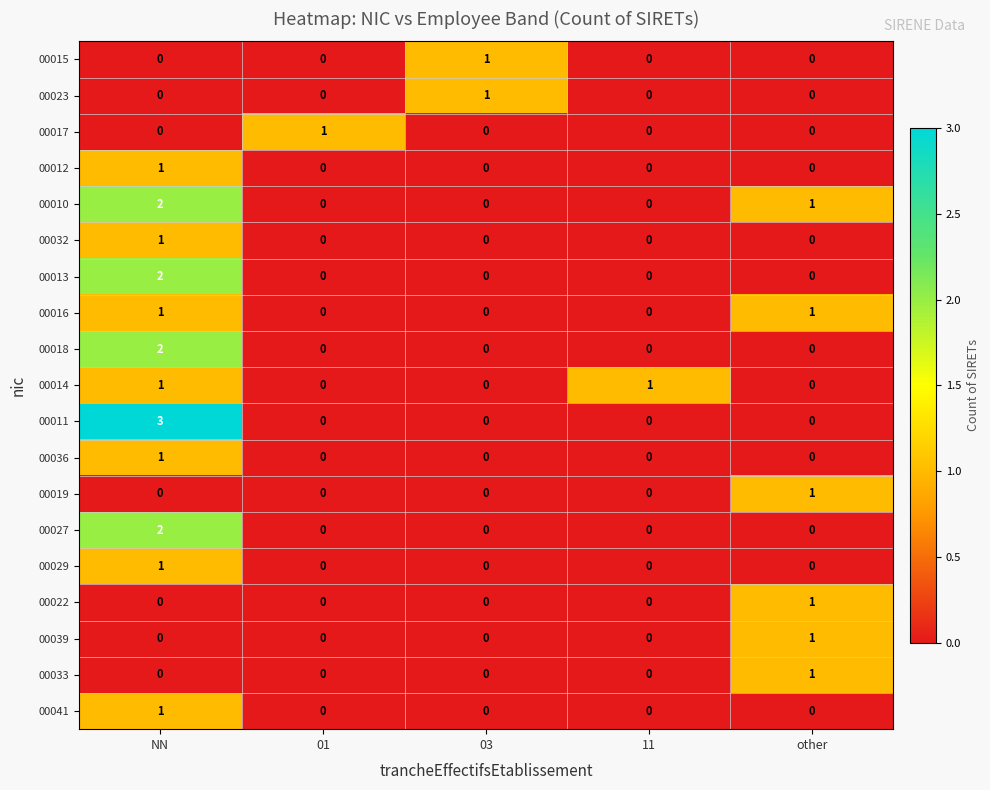

The 00014 series shows 0 at 01. True or false?

True